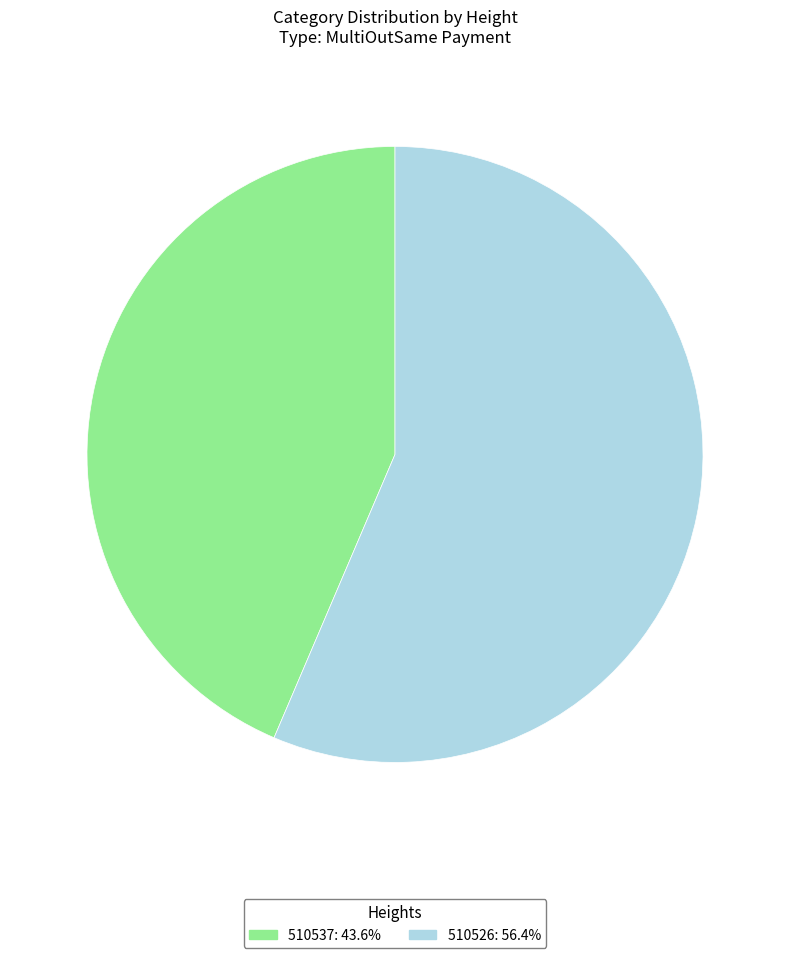

What is the ratio of the value at 510537: 43.6% to the value at 510526: 56.4%?

0.8